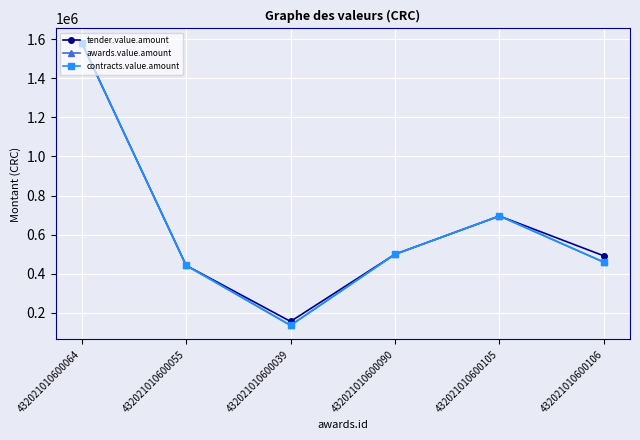

The contracts.value.amount series shows 442000.0 at 432021010600055. True or false?

True